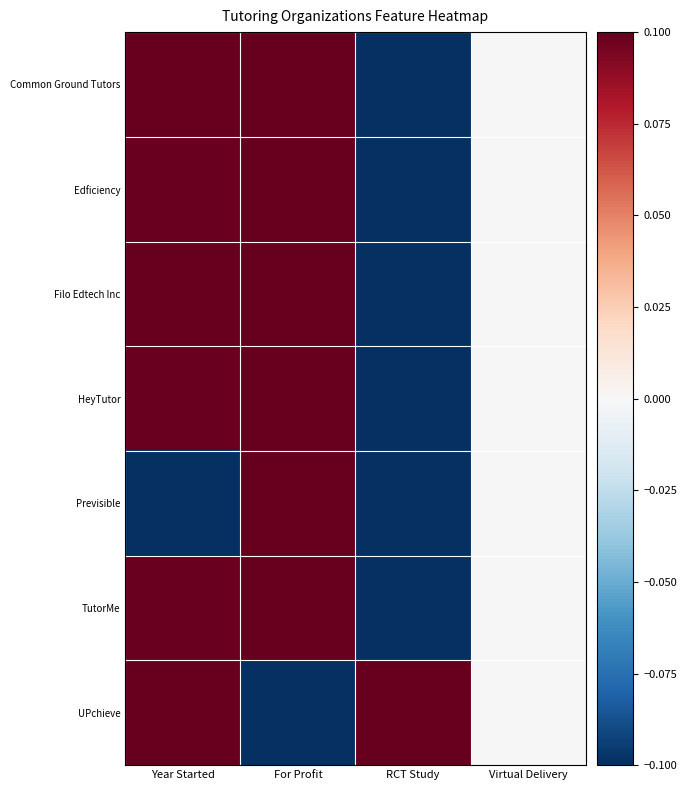

Between For Profit and RCT Study, which is larger?

For Profit